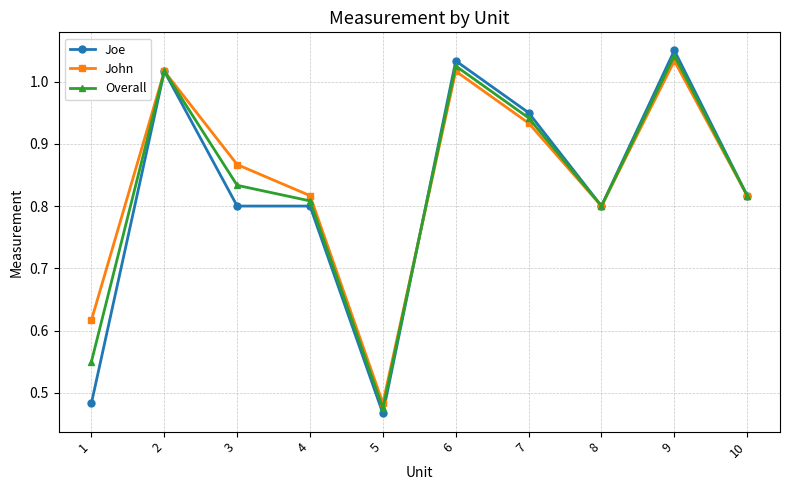

Which category has the highest value across all series?

9